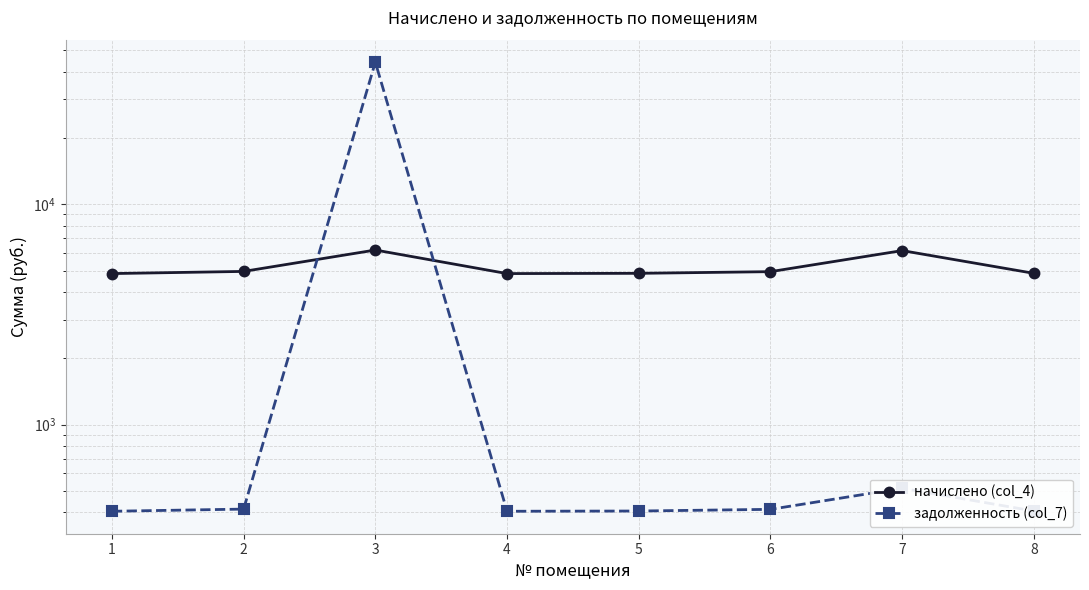

List the labels in order of начислено (col_4) value, largest first.

3, 7, 2, 6, 5, 8, 1, 4